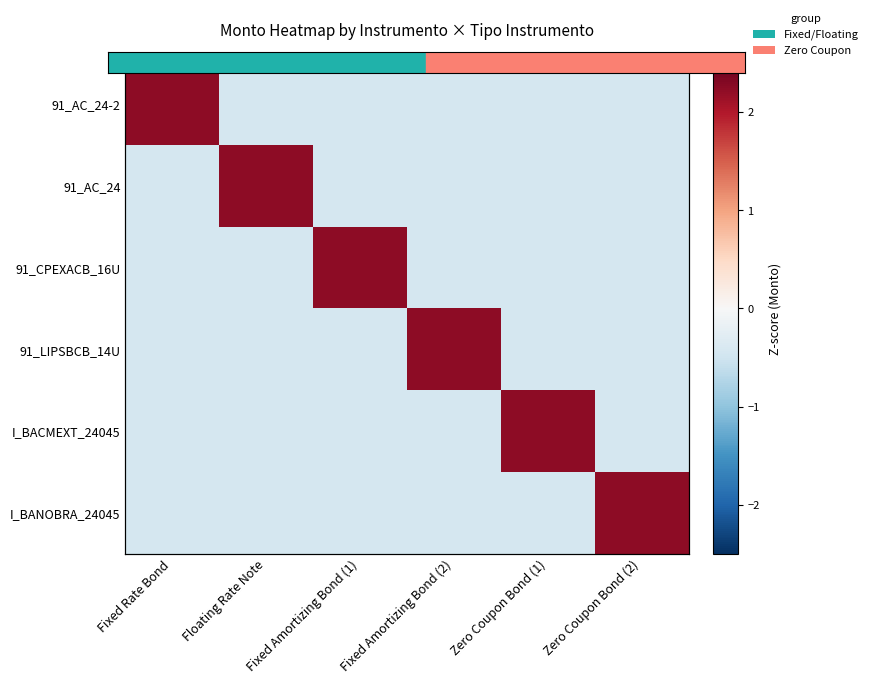

How many data points in 91_AC_24-2 are less than 0?

5